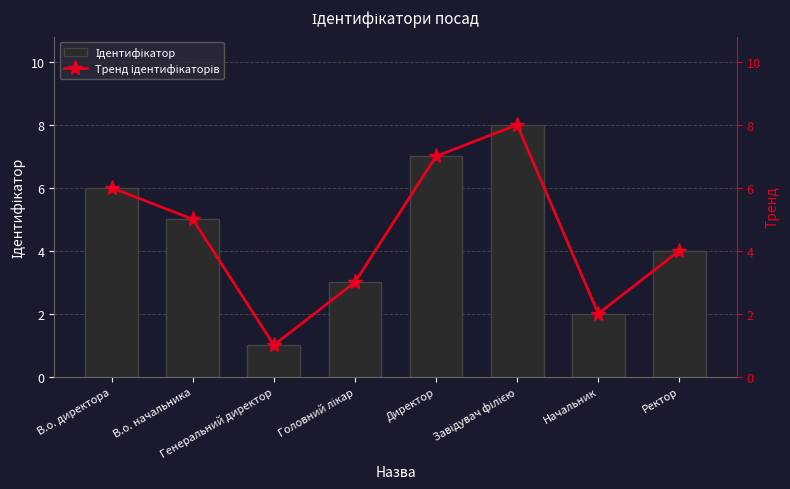

What is the label of the 6th bar from the left?

Завідувач філією